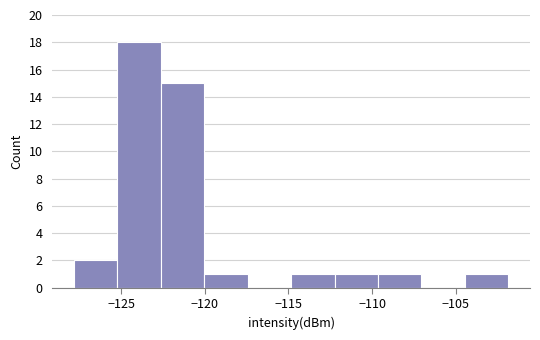

Which range on the x-axis has the tallest bar?

-125.0 to -122.5